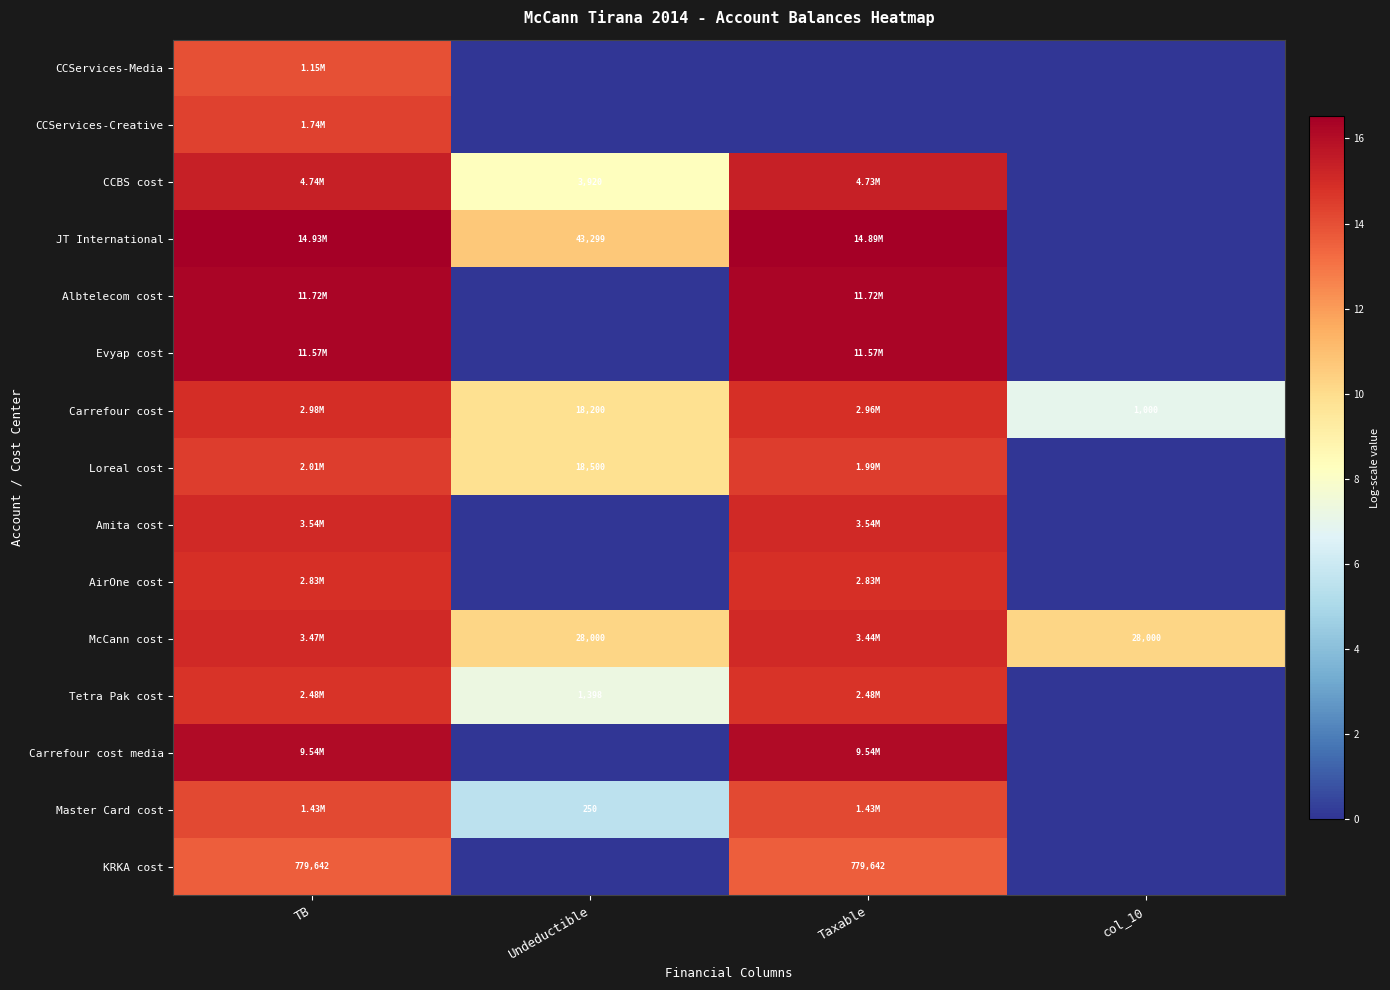

At which category is the sum across all series the highest?

TB